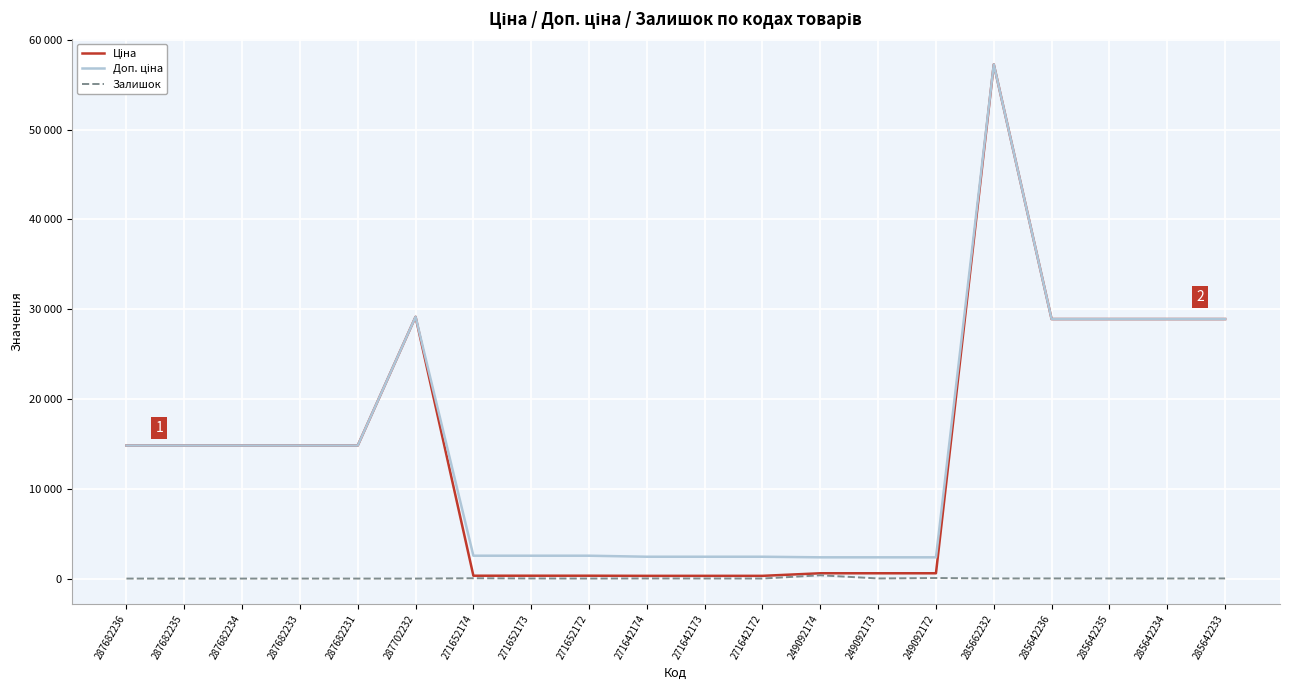

What position from the right is 249092173?

7